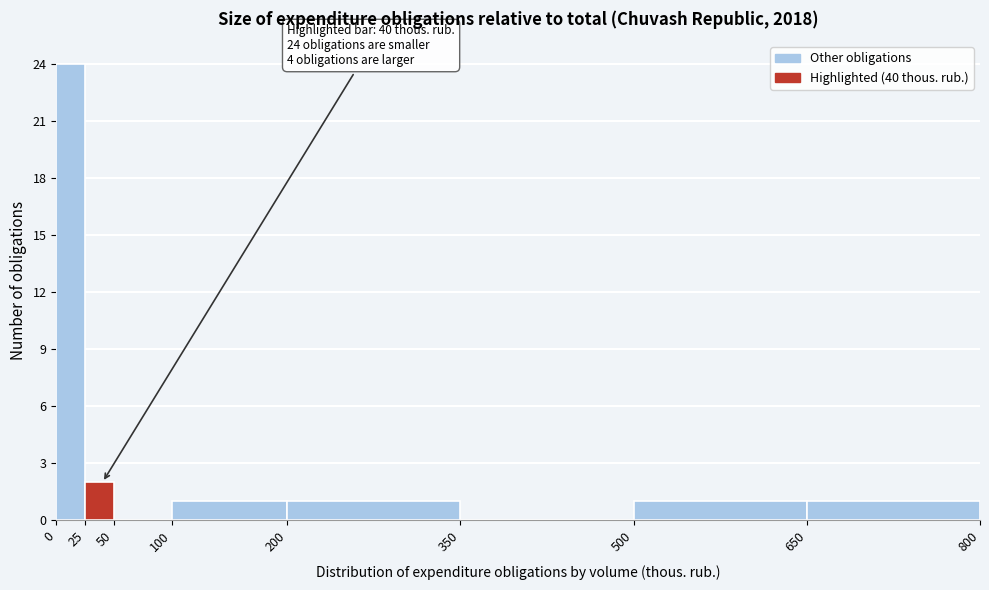

Which range on the x-axis has the tallest bar?

0 to 25